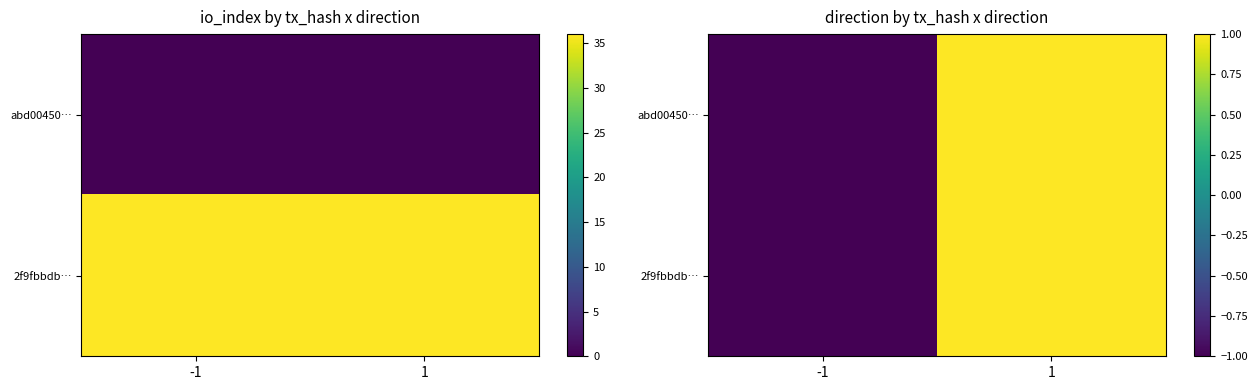

At which category is the sum across all series the highest?

1